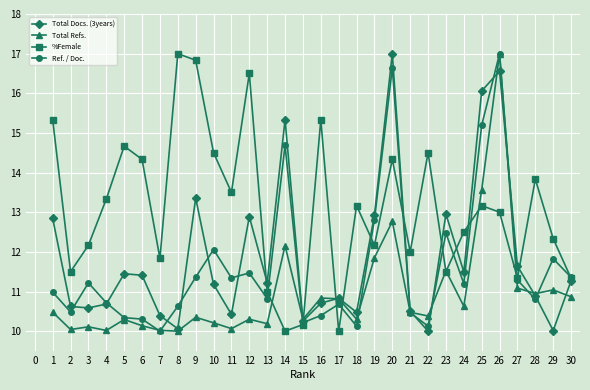

What is the total value across all series at 3?

44.1